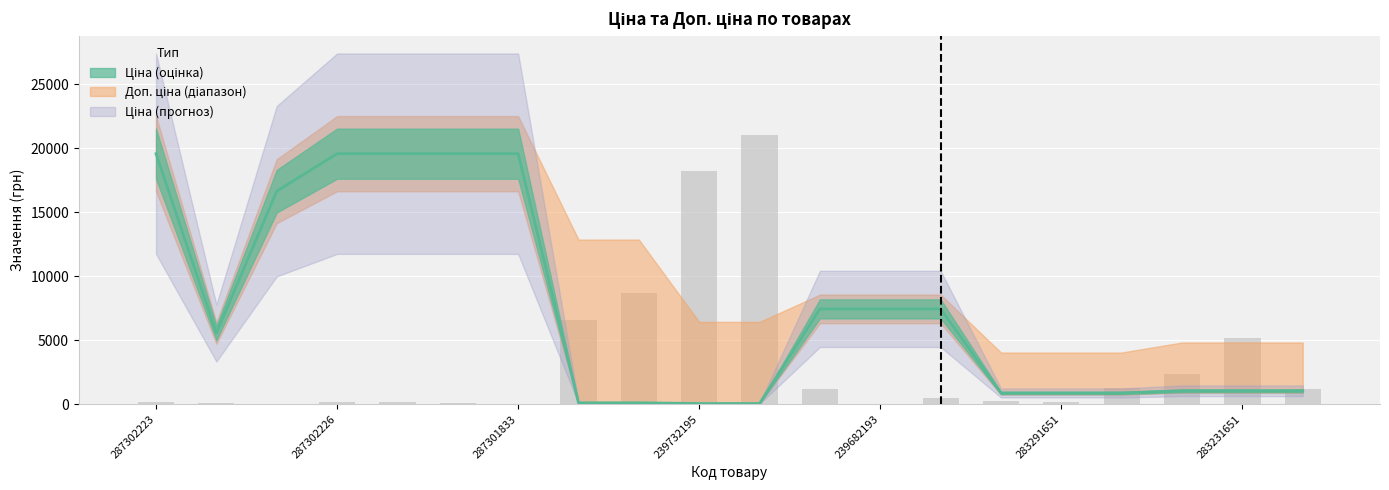

What is the lowest value of the Ціна series?

55.9